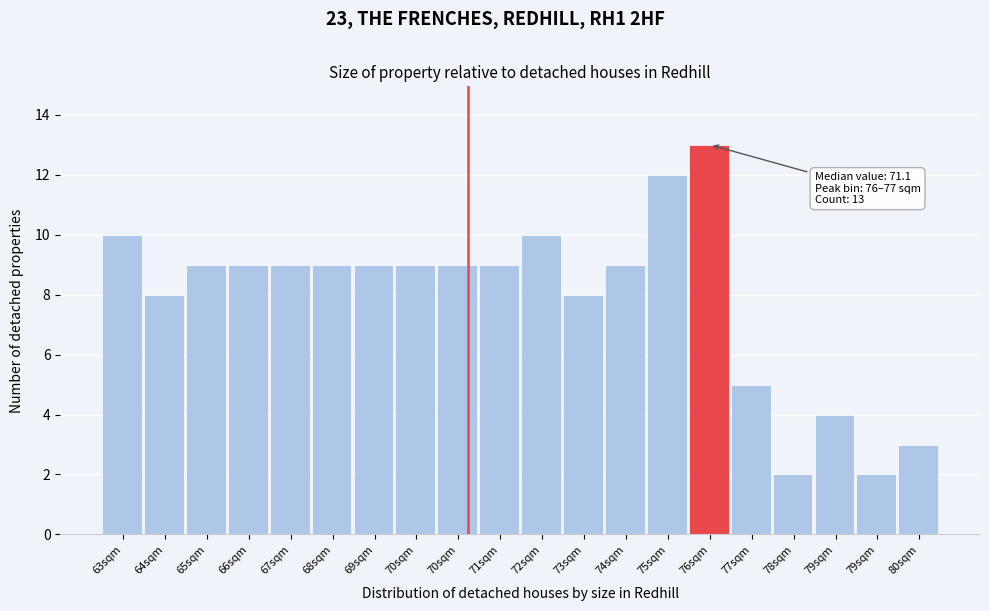

Does the chart contain any negative values?

No